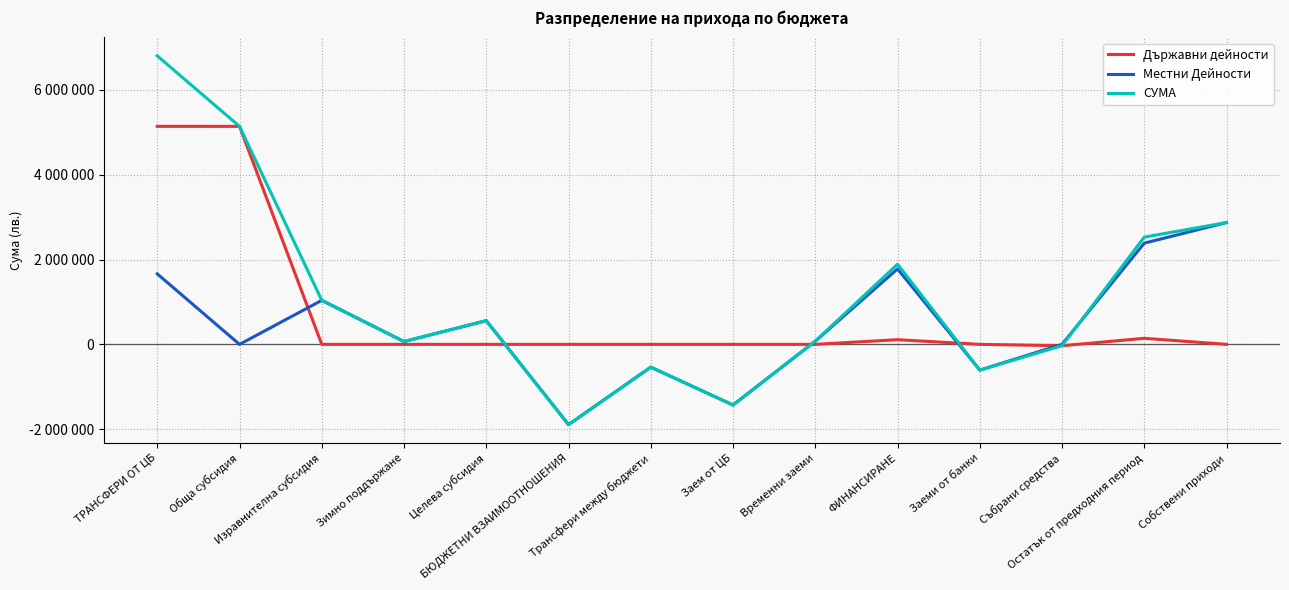

Does the chart display data point markers on the line(s)?

No